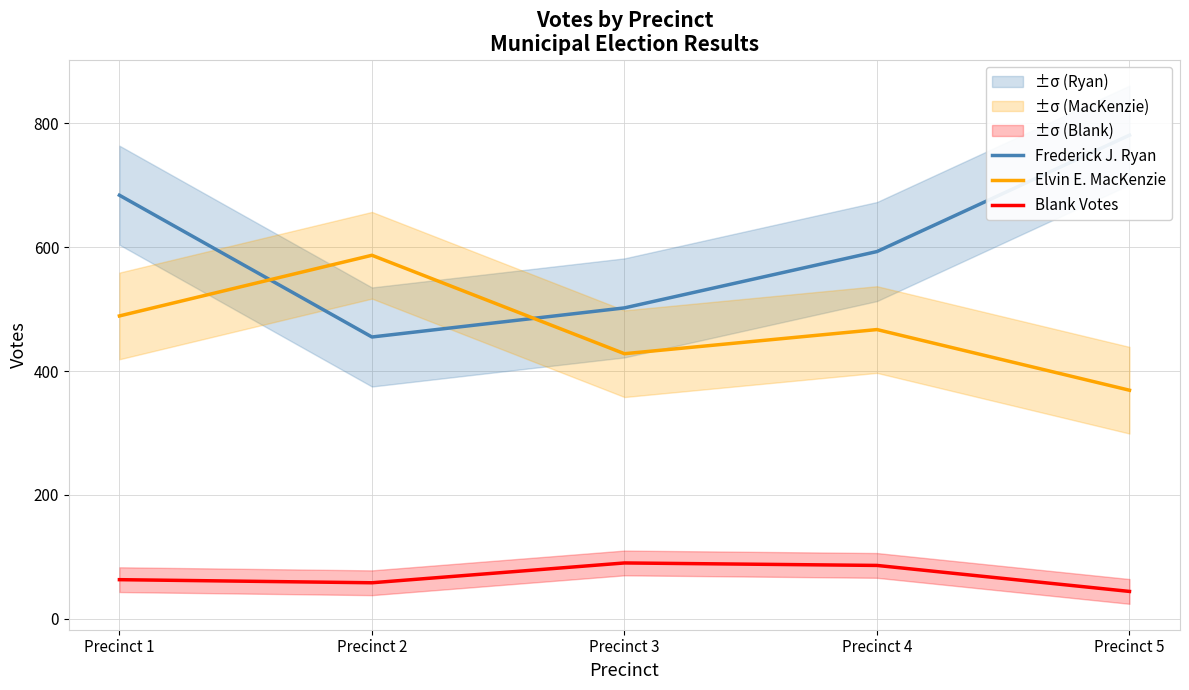

Is the value of Frederick J. Ryan at Precinct 1 greater than the value of Elvin E. MacKenzie at Precinct 3?

Yes